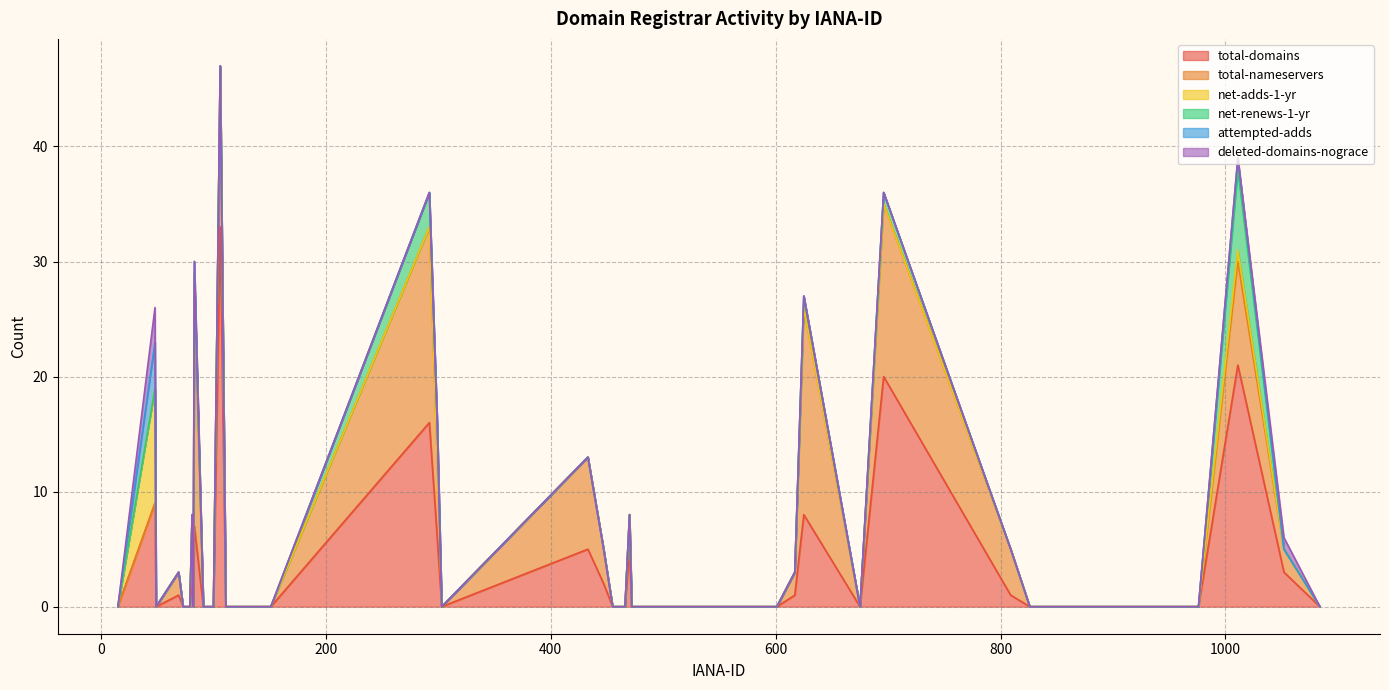

How many positive values does the attempted-adds series have?

3